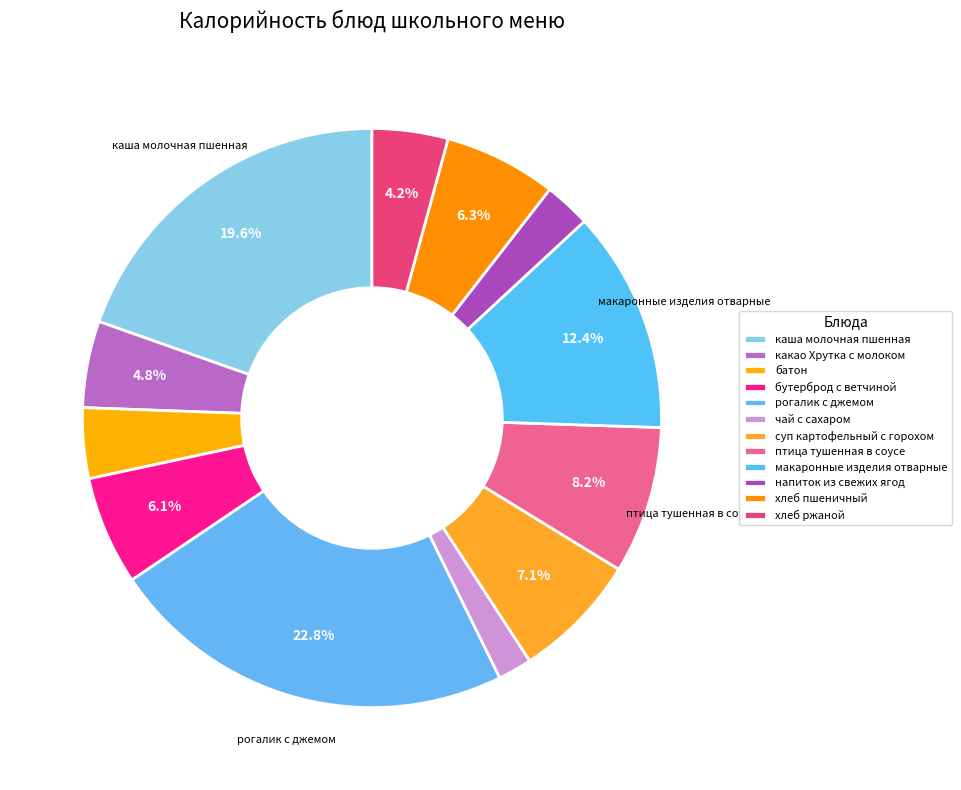

Which category has the biggest portion of the pie?

рогалик с джемом